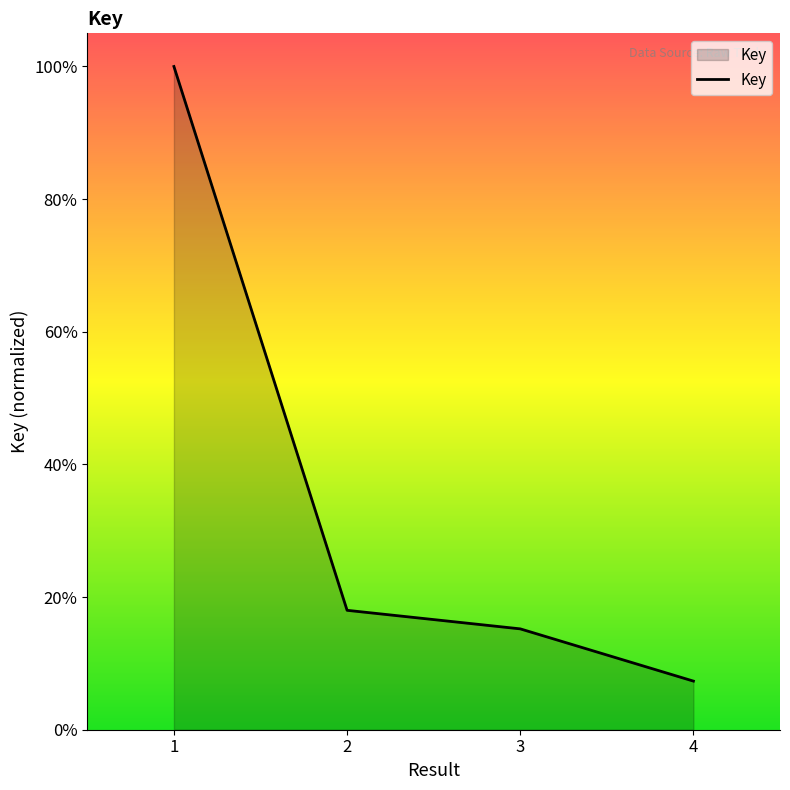

What is the minimum value shown in the chart?

7.3